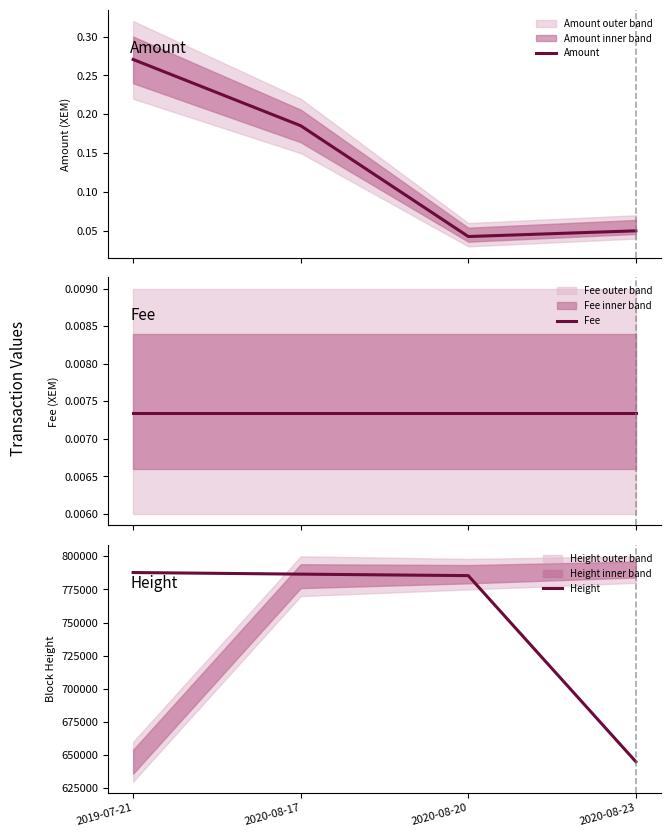

What is the greatest value displayed?

787755.0